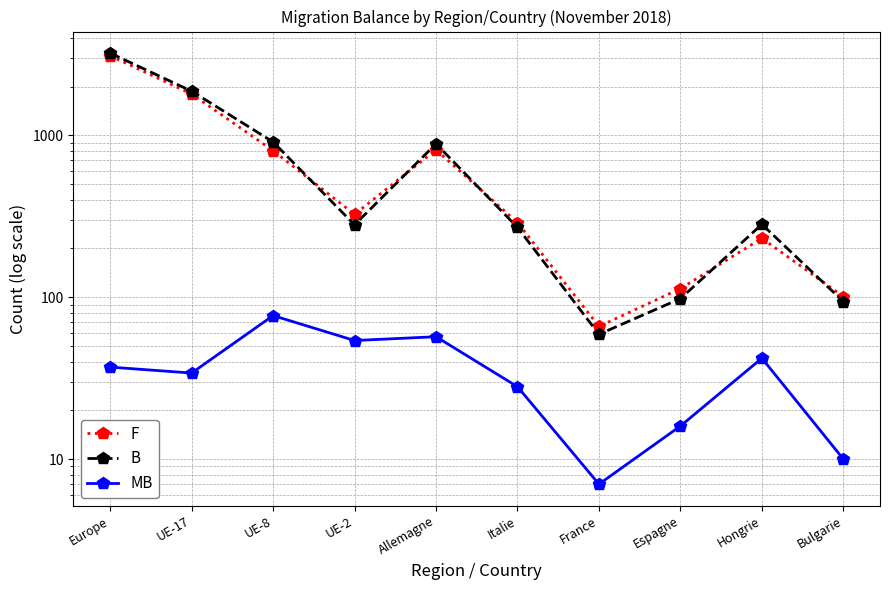

True or false: B and MB cross at least once.

False